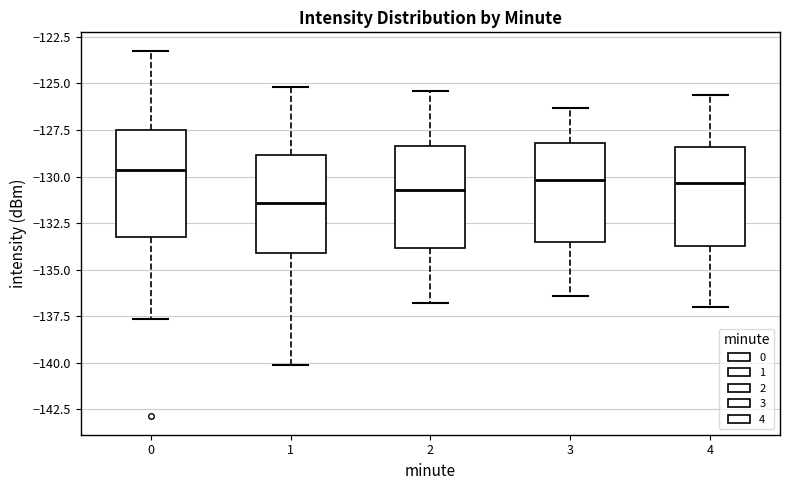

Reading left to right, transcribe this box plot: for each box, give where its median line is, the range the box spans, and where its two whiskers end, as read against the y-axis. The values are not printed on the chart, so give them approximately, as read against the axis.

0: median -129.5, box -133.0 to -127.5, whiskers -137.5 to -123.0
1: median -131.5, box -134.0 to -129.0, whiskers -140.0 to -125.0
2: median -130.5, box -134.0 to -128.5, whiskers -137.0 to -125.5
3: median -130.0, box -133.5 to -128.0, whiskers -136.5 to -126.5
4: median -130.5, box -133.5 to -128.5, whiskers -137.0 to -125.5